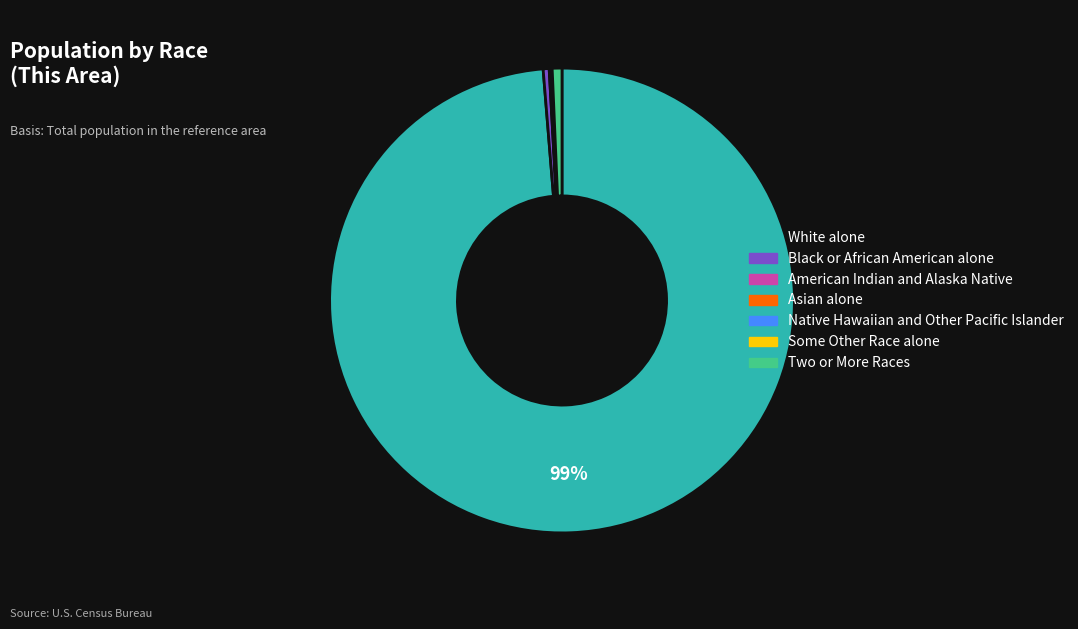

What is the largest slice in the pie chart?

White alone